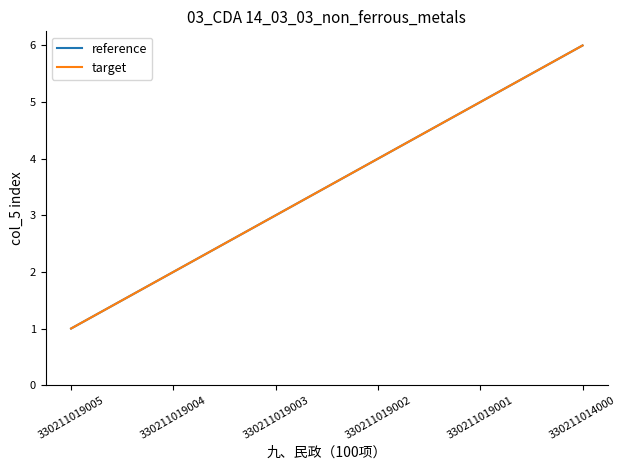

What is the difference between the target values at 330211014000 and 330211019002?

2